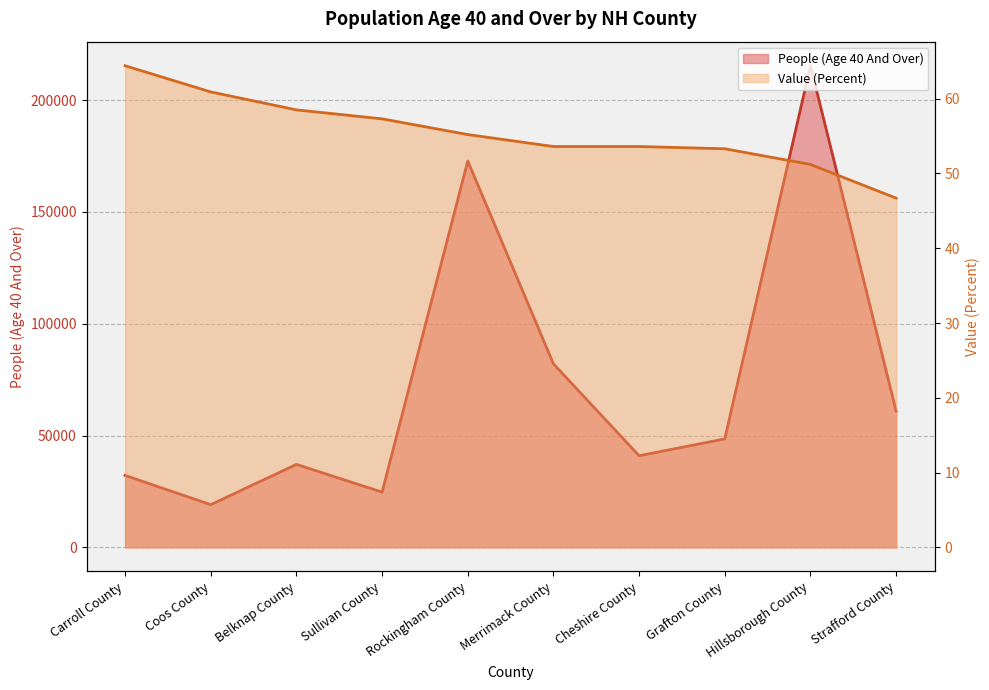

Rank the series at Carroll County from lowest to highest value.

Value (Percent), People (Age 40 And Over)